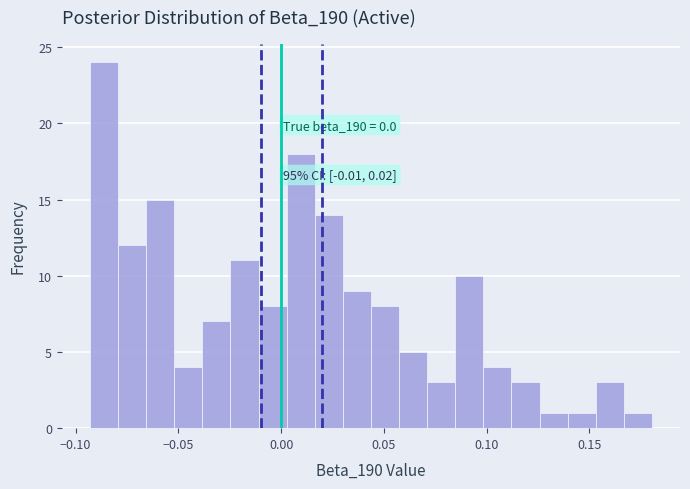

Around what value on the x-axis is the tallest bar? Give the approximate position of its centre, as read against the axis.

-0.085